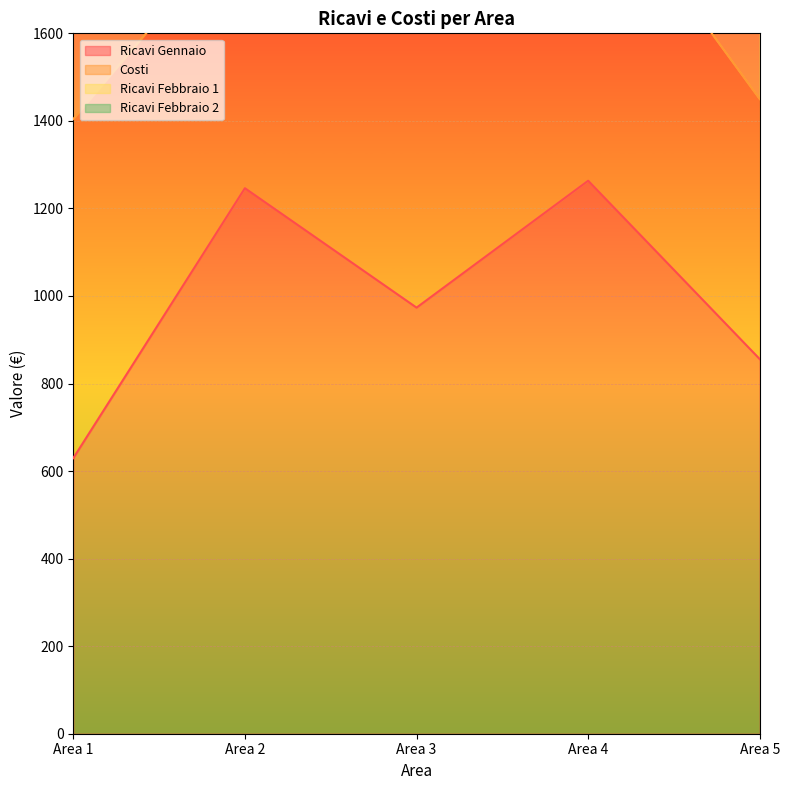

True or false: Ricavi Gennaio and Ricavi Febbraio 2 intersect in this chart.

False